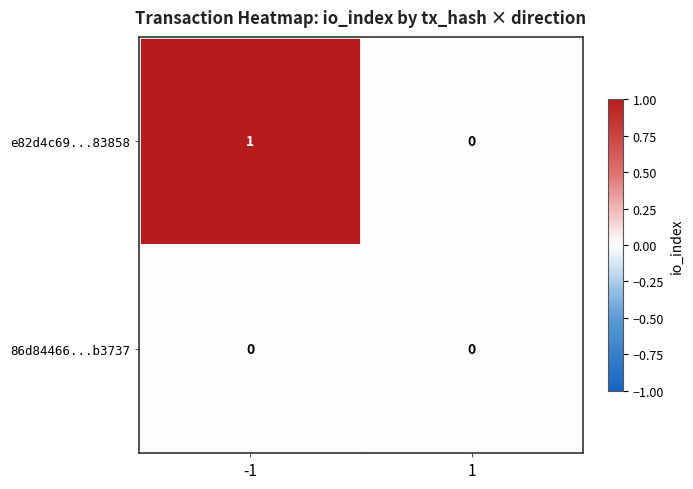

Reading left to right, what are all the values shown in this chart?

e82d4c69...83858: 1	0
86d84466...b3737: 0	0